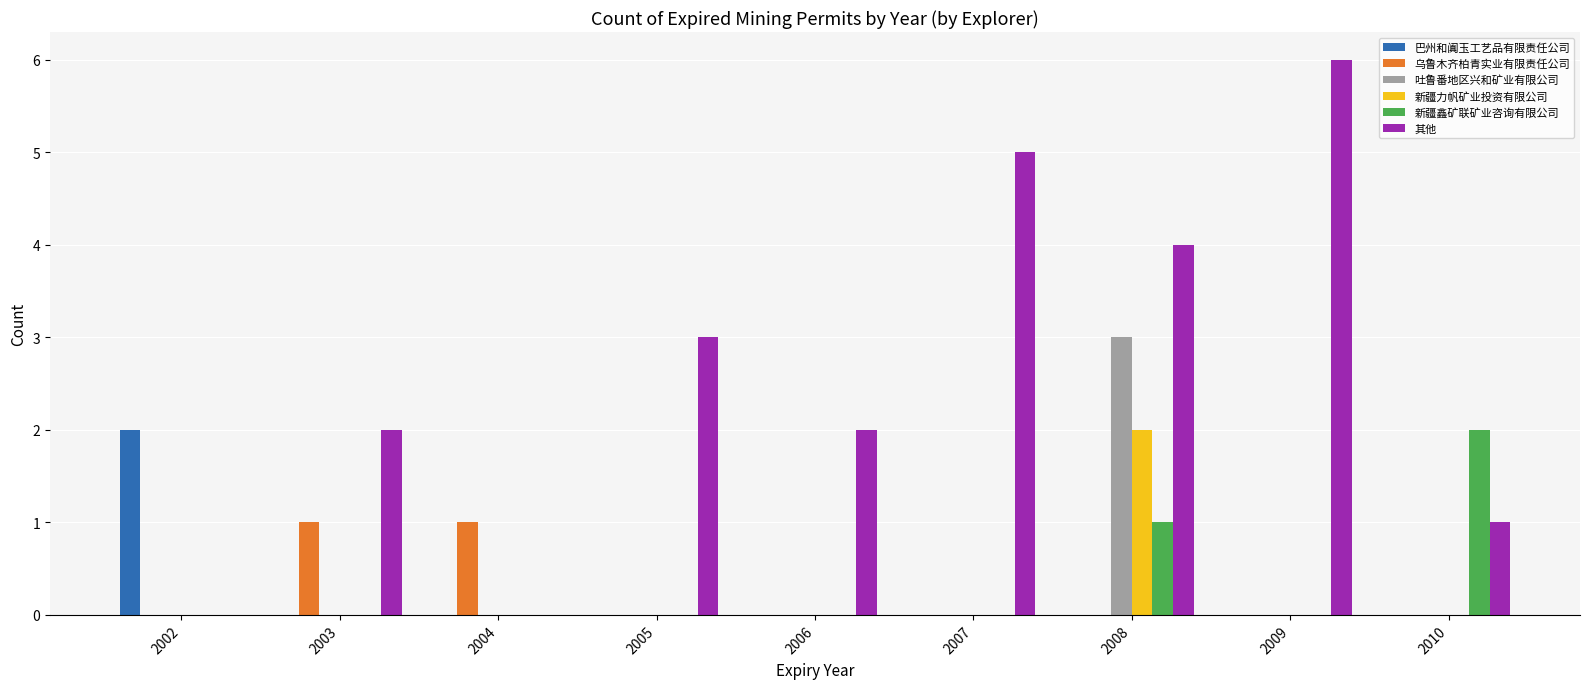

Count the 吐鲁番地区兴和矿业有限公司 values in the range 0 to 1.

8